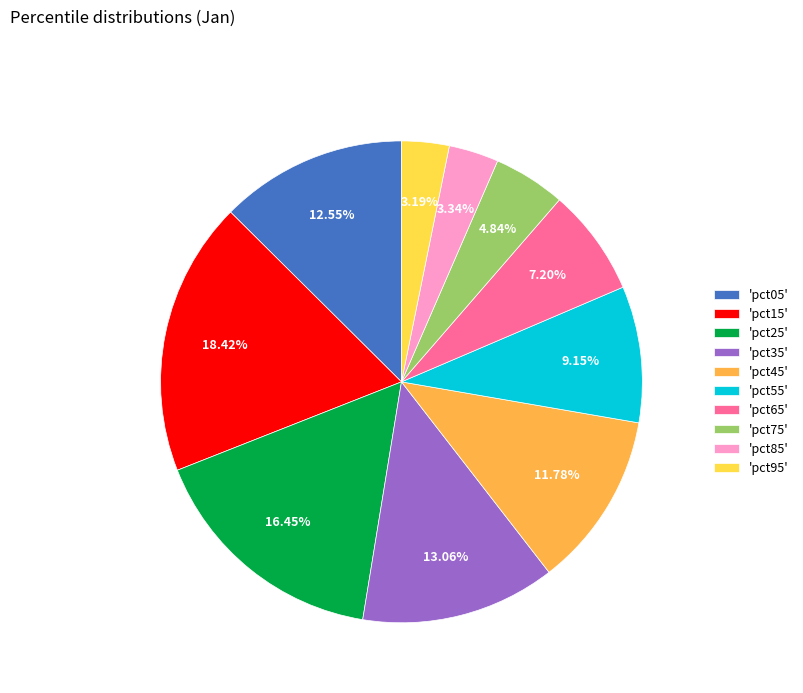

Does 'pct25' represent more than half of the total?

No